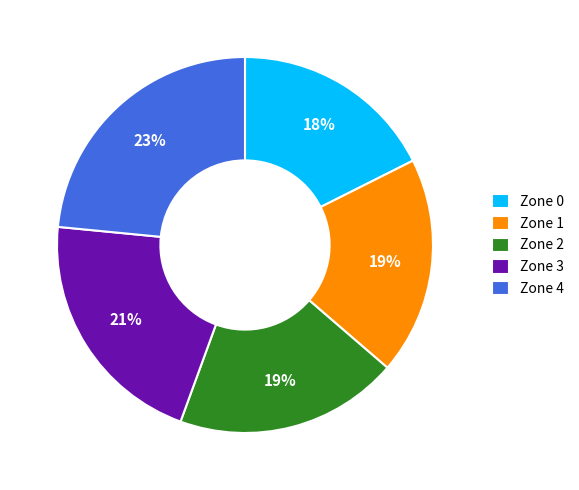

To the nearest percent, what is the average slice percentage?

20%